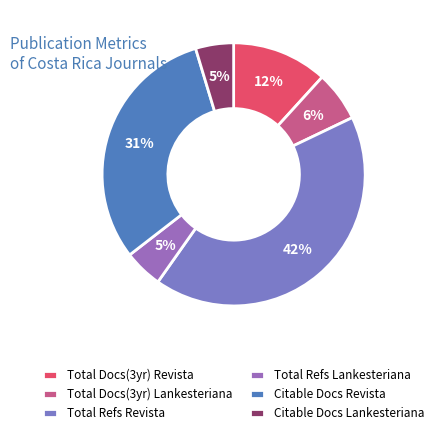

Count the number of slices in the pie.

6